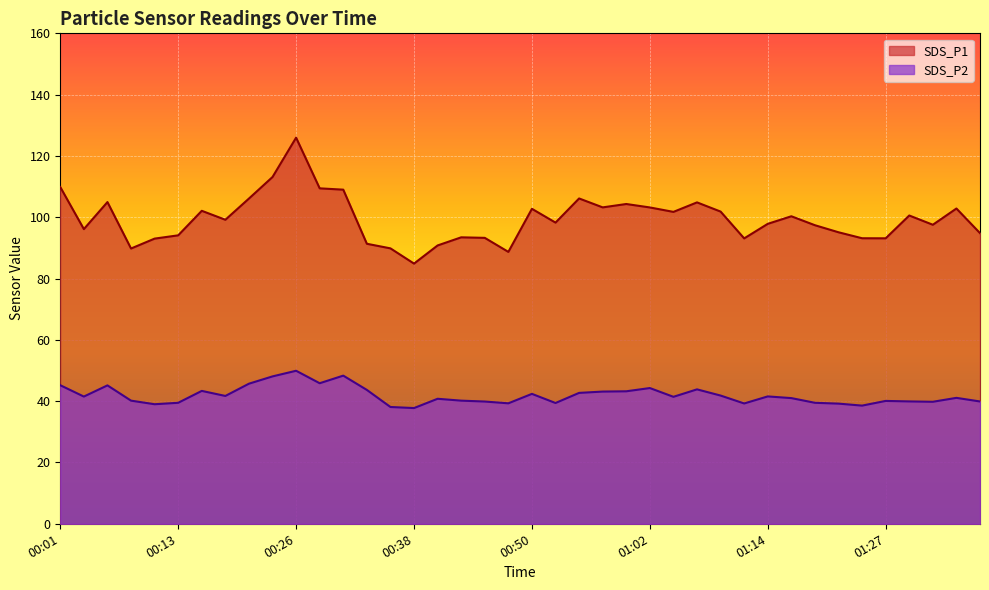

The value of SDS_P2 at 00:21 is 45.7. True or false?

True